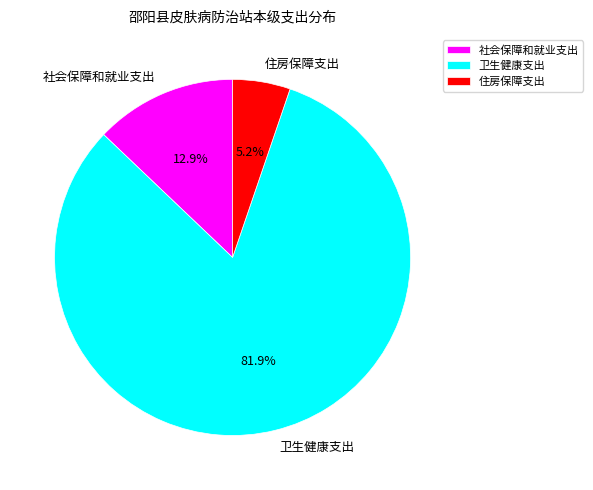

The 住房保障支出 slice represents 5% of the pie. True or false?

True